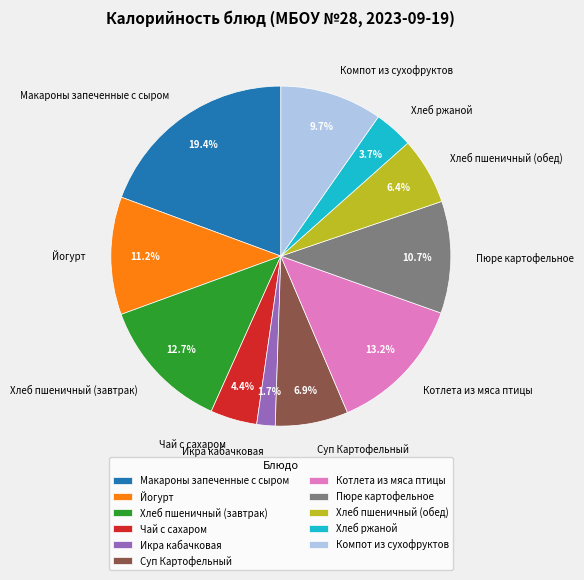

Is it true that Пюре картофельное is 11% of the pie?

True